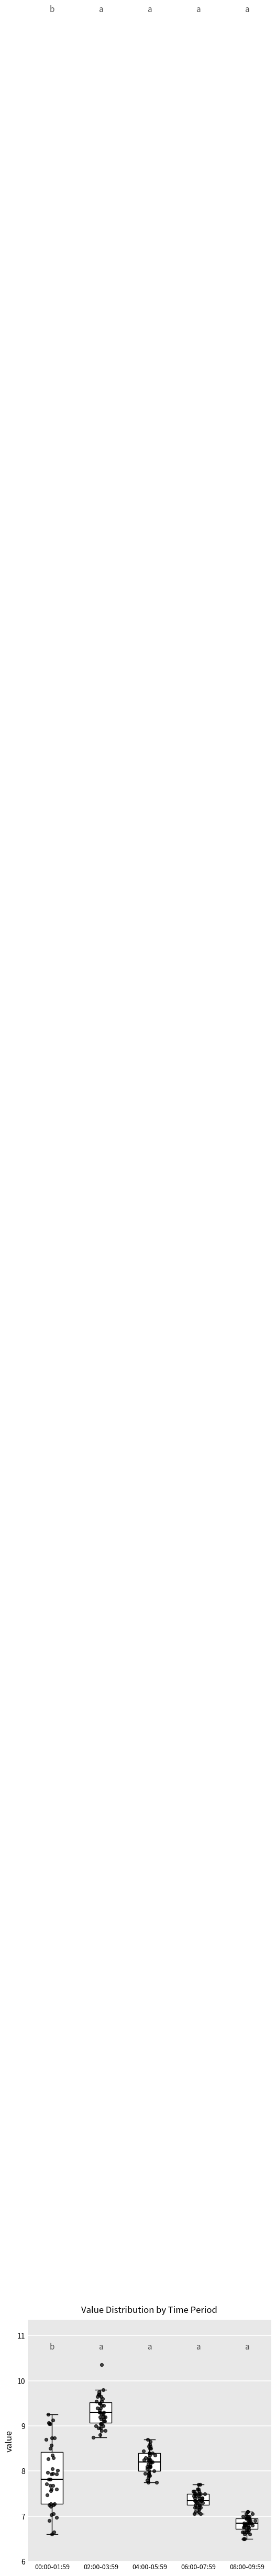

Which box has the highest median line?

02:00-03:59